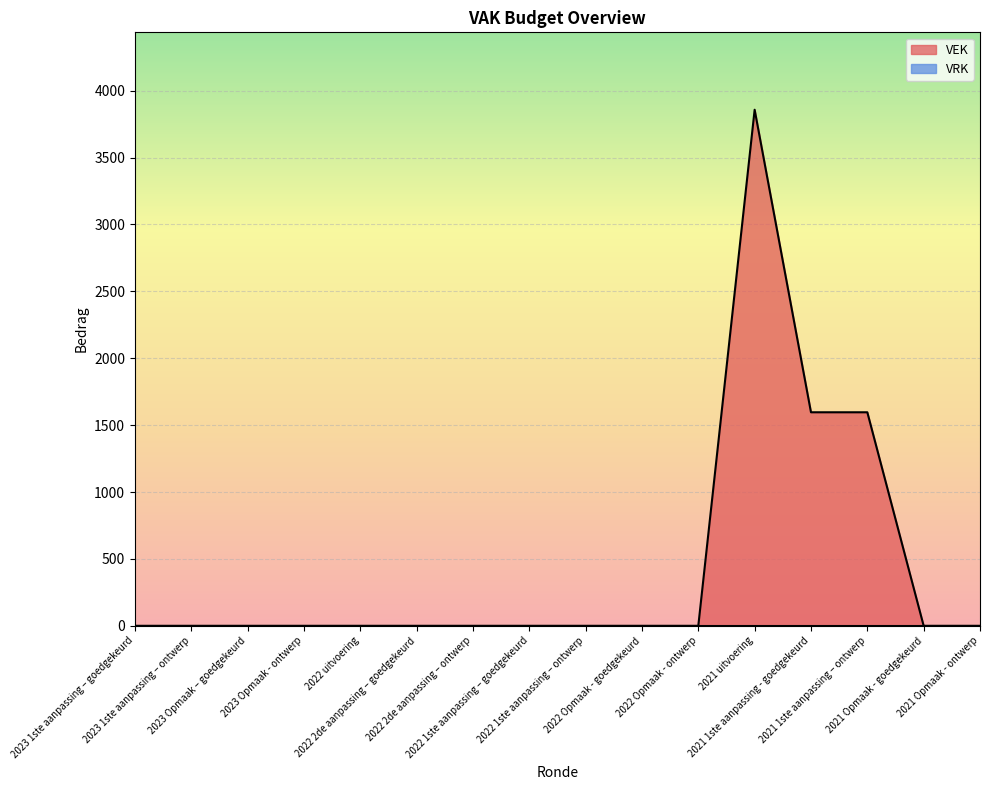

Reading right to left, list all the values displayed in this chart.

0	0	1596	1596	3857	0	0	0	0	0	0	0	0	0	0	0